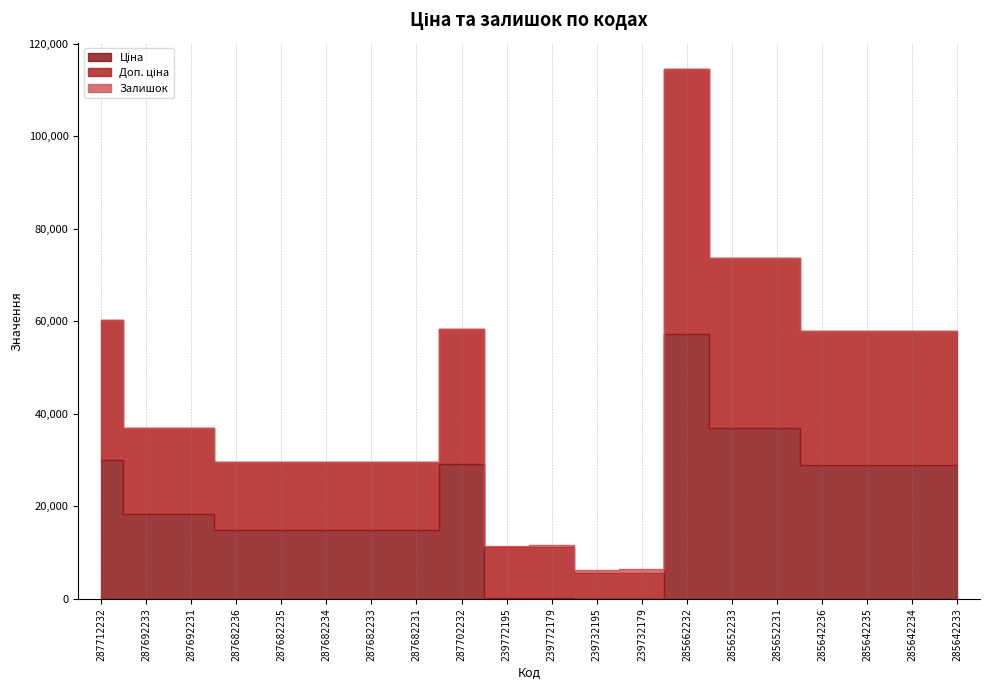

At which category does the chart reach its minimum across all series?

239732195